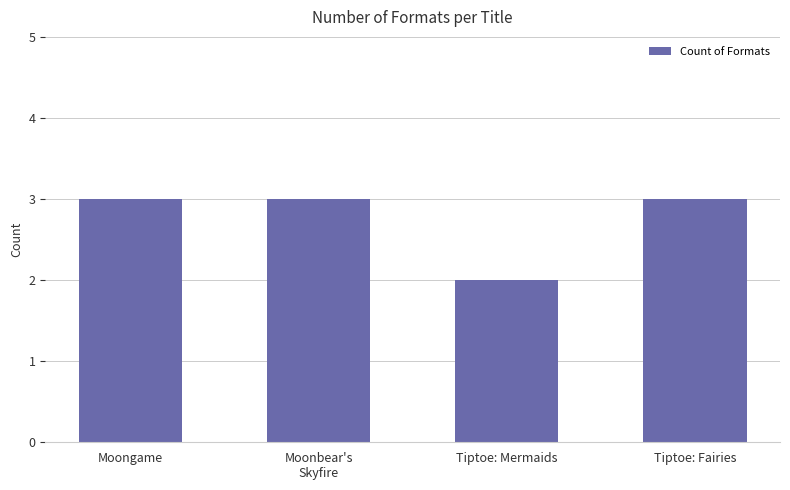

What is the greatest value displayed?

3